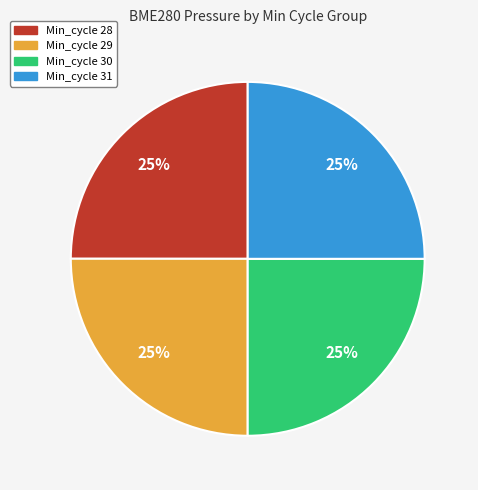

To the nearest percent, what is the average slice percentage?

25%